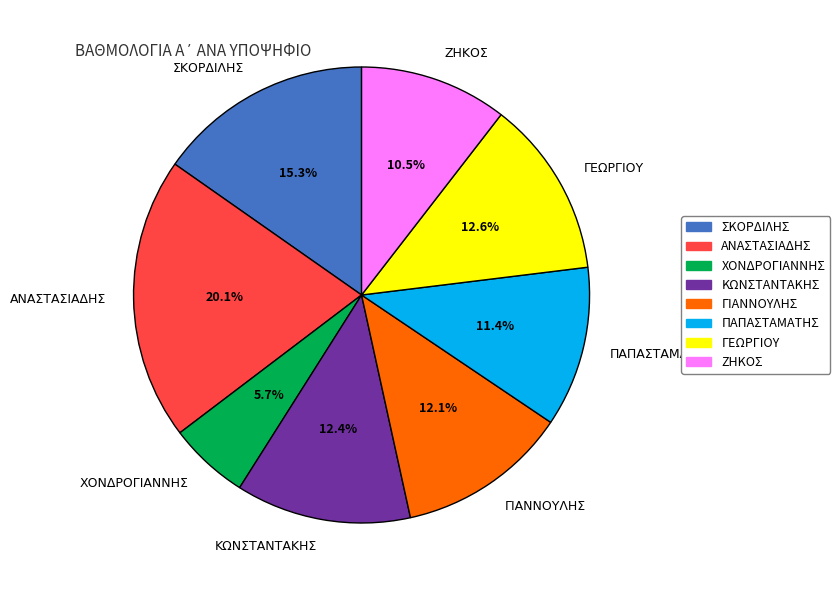

Which category has the biggest portion of the pie?

ΑΝΑΣΤΑΣΙΑΔΗΣ